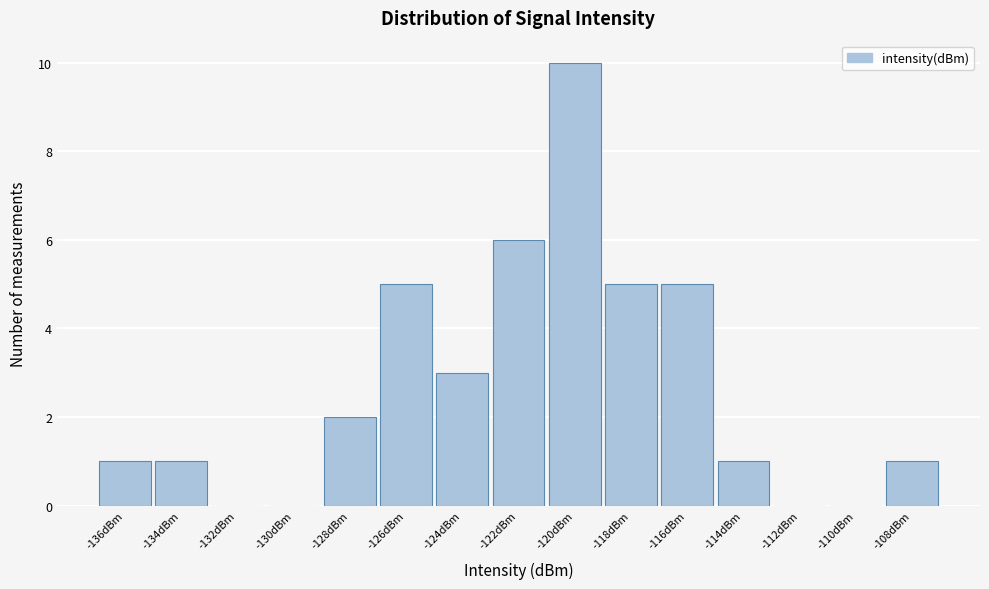

Reading left to right, extract all data points from this chart.

-136dBm=1	-134dBm=1	-132dBm=0	-130dBm=0	-128dBm=2	-126dBm=5	-124dBm=3	-122dBm=6	-120dBm=10	-118dBm=5	-116dBm=5	-114dBm=1	-112dBm=0	-110dBm=0	-108dBm=1